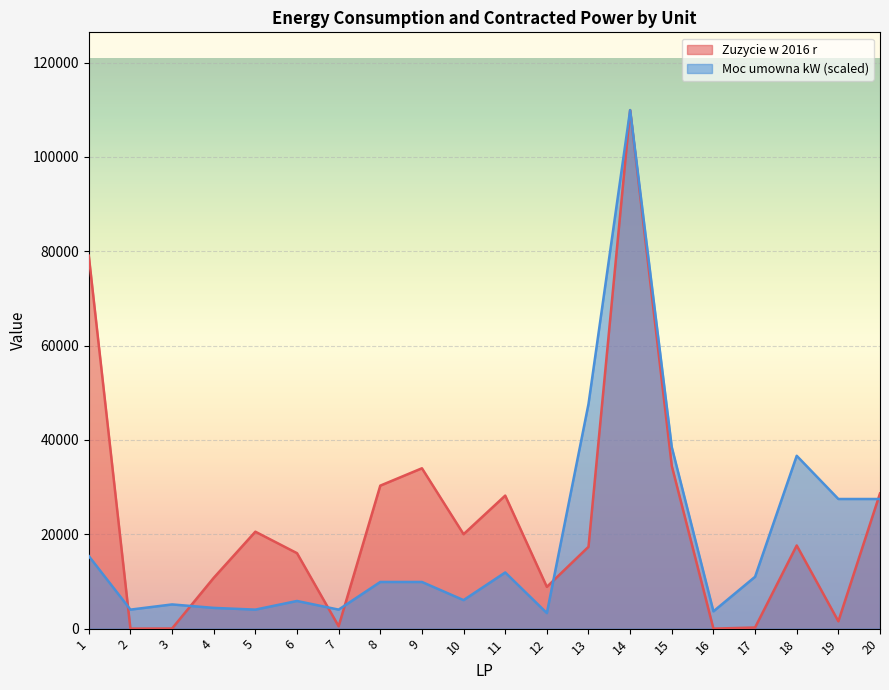

True or false: Moc umowna kW and Zuzycie w 2016 r cross at least once.

True